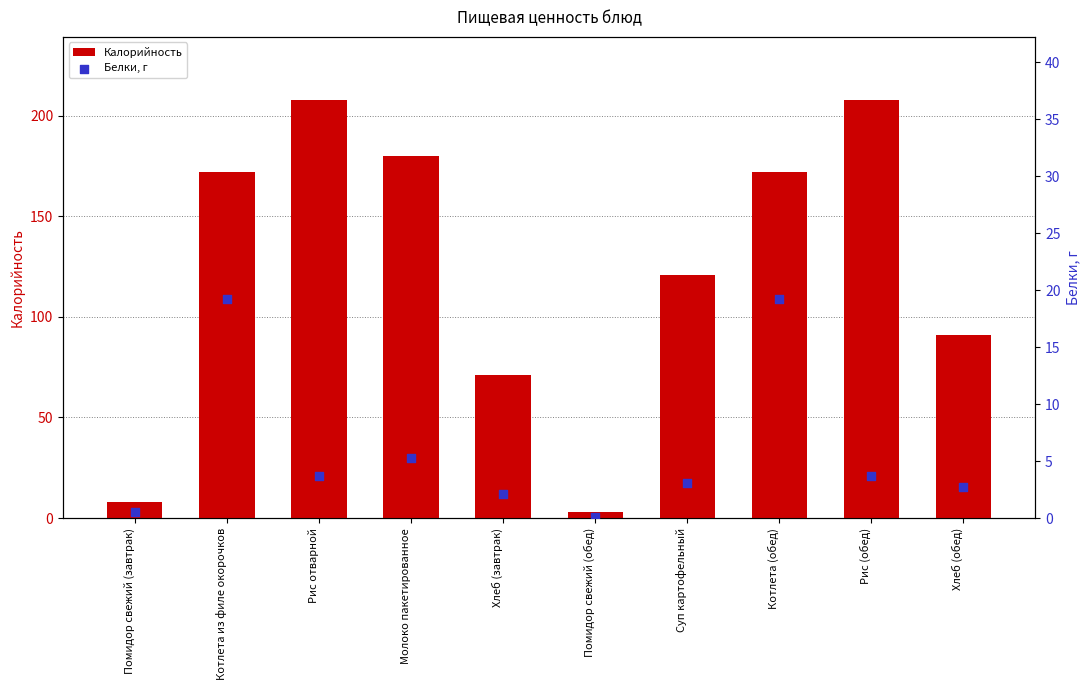

At how many categories does at least one series exceed 62?

8